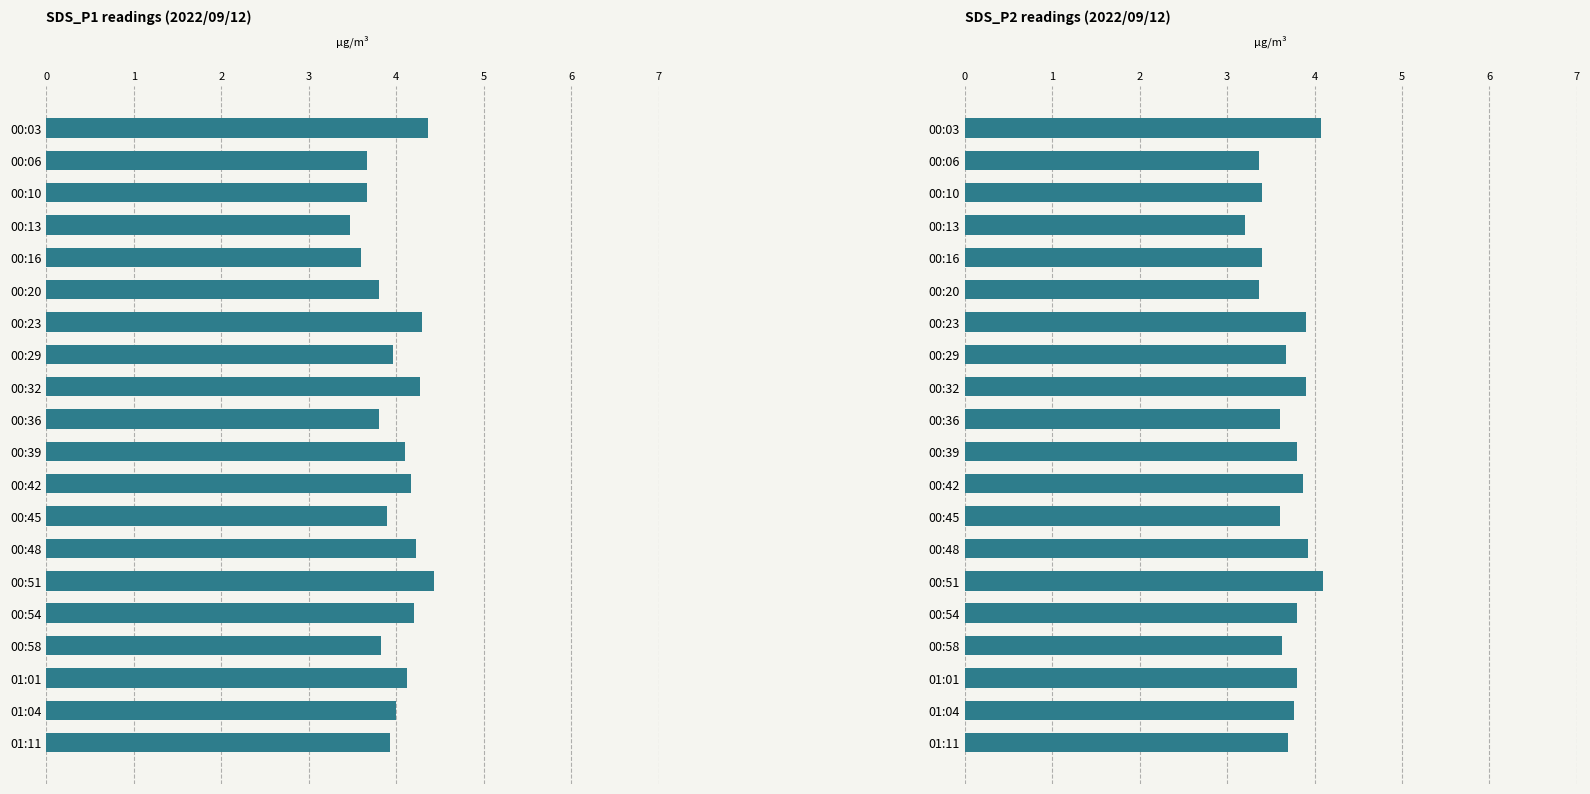

Is the value of SDS_P2 at 01:01 greater than the value of SDS_P1 at 01:11?

No